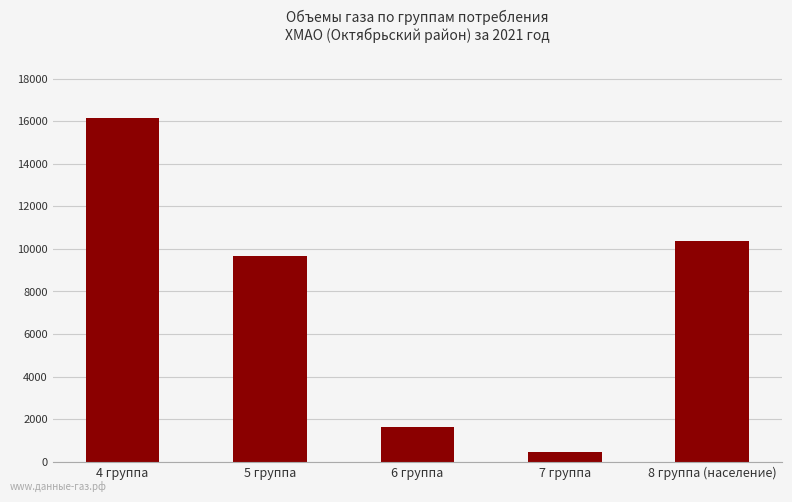

What is the maximum value shown in the chart?

16135.6